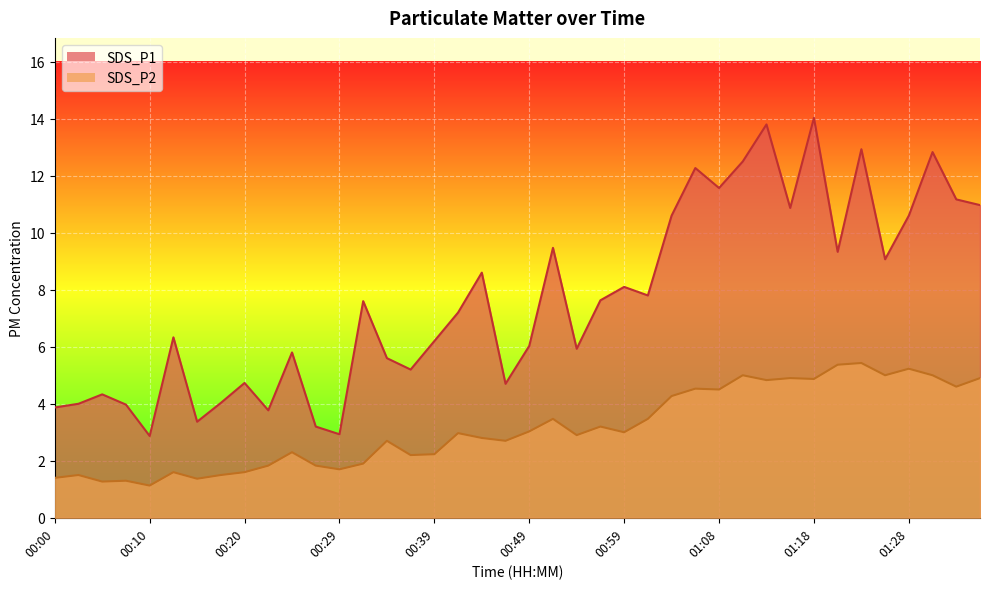

Which series has the largest total across all categories?

SDS_P1